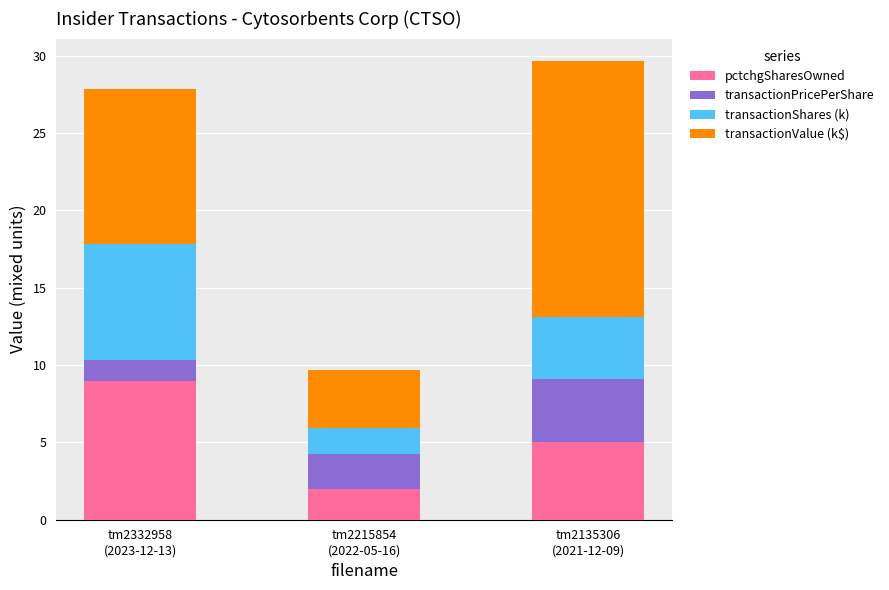

What is the highest value of the pctchgSharesOwned series?

9.0